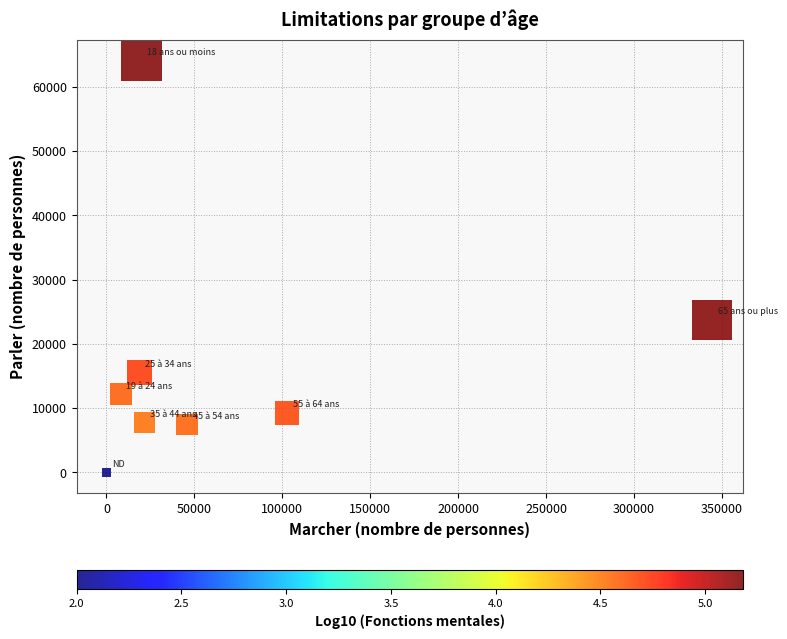

What Y value in the scatter plot is closest to 32045?

23770